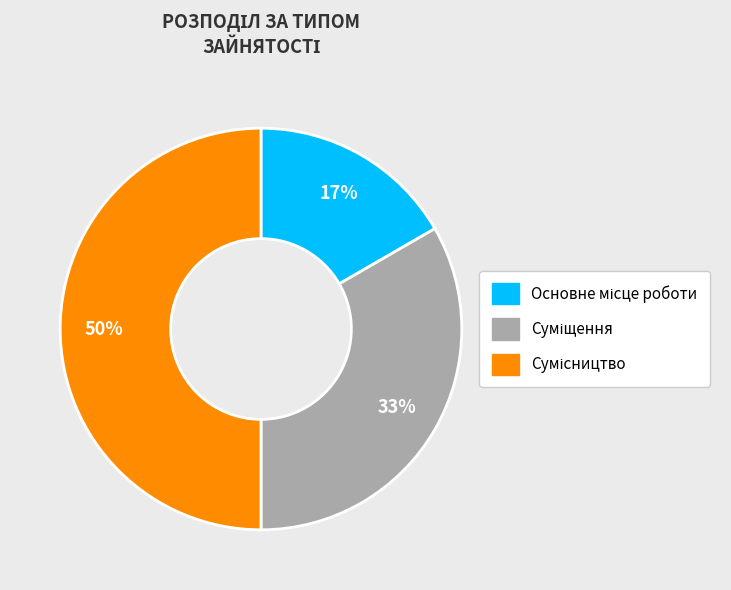

To the nearest percent, what is the average slice percentage?

33%